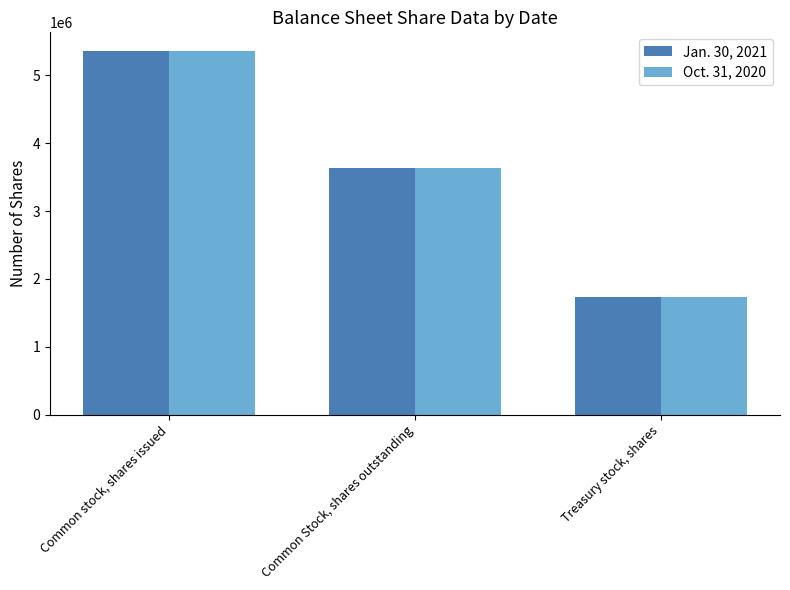

What is the difference between the Oct. 31, 2020 values at Common stock, shares issued and Treasury stock, shares?

3631196